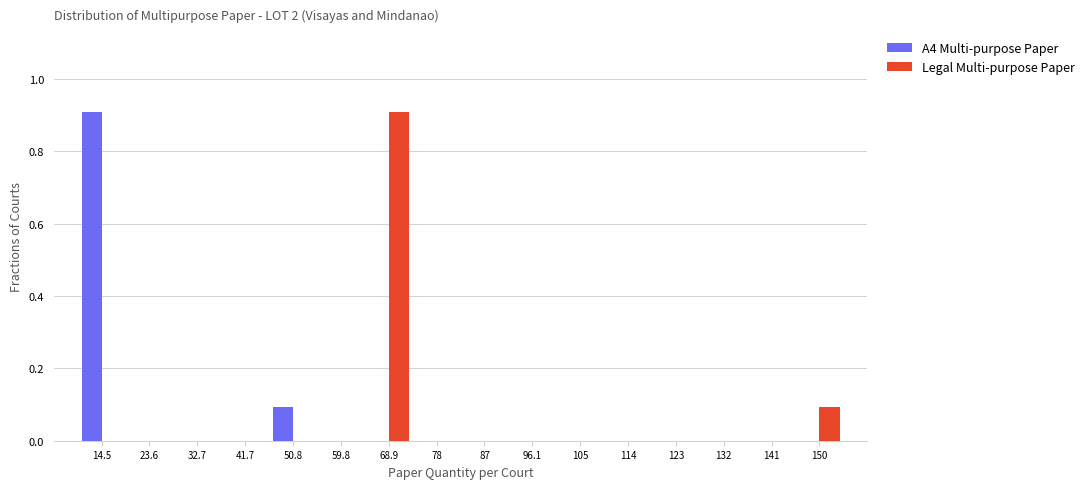

What is the height of the Legal Multi-purpose Paper bar covering 64 to 73 on the x-axis? Neither the bar edges nor the heights are printed on the chart, so give them approximately, as read against the axes.

0.9